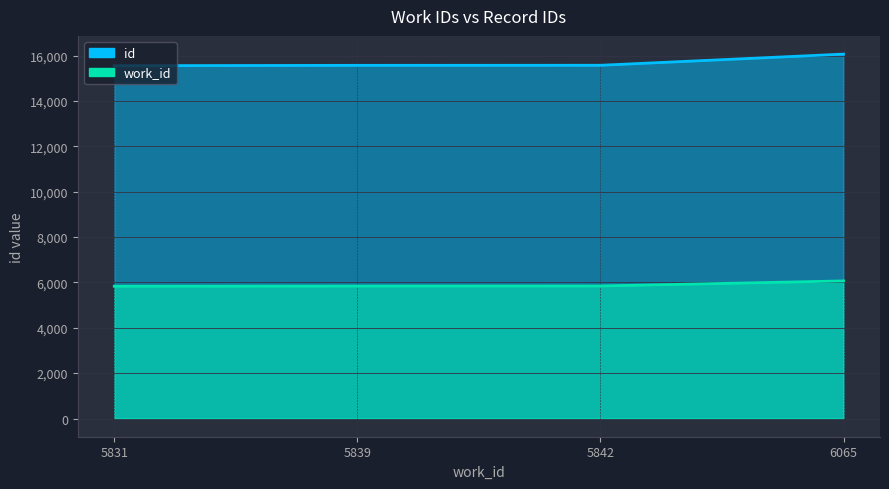

At which label does id first exceed 15571?

6065